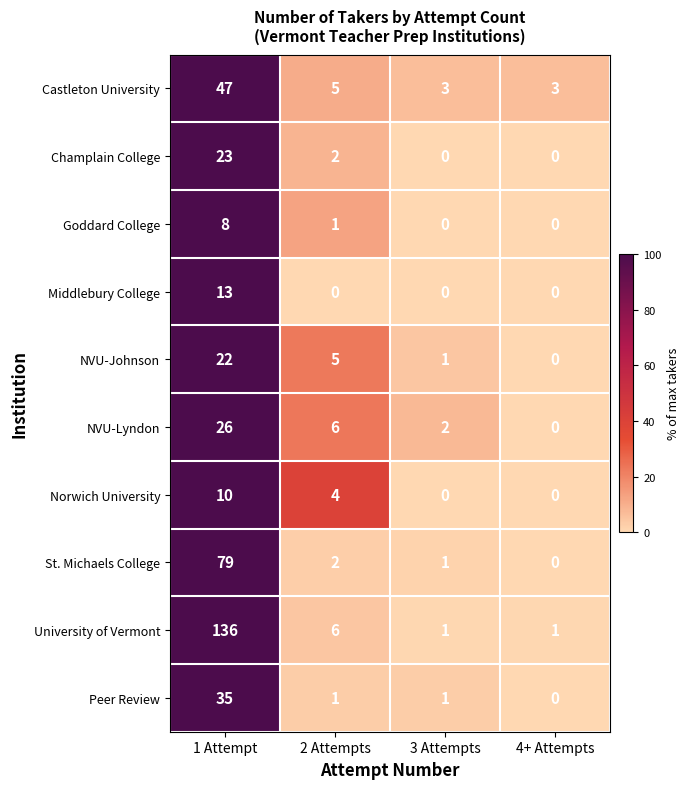

Count the Goddard College values in the range 0 to 8.

4